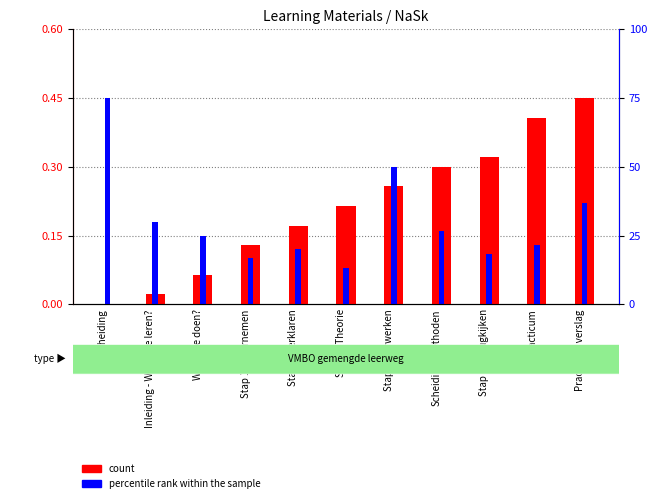

What are all the series names shown in the legend?

count, percentile rank within the sample